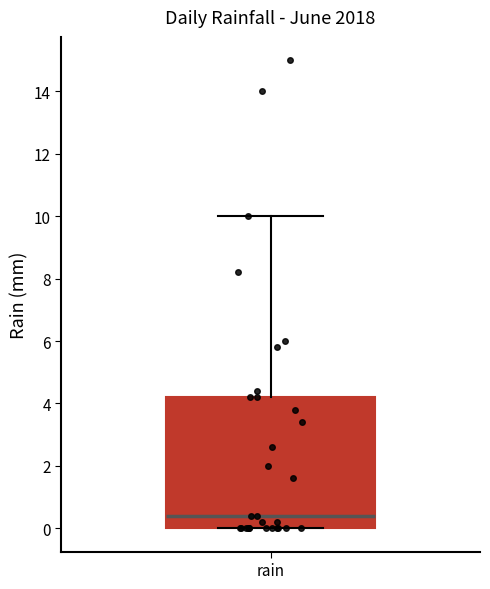

Read this box plot against the y-axis: the position of the median line, the range covered by the box, and the ends of both whiskers. The values are not printed on the chart, so give them approximately, as read against the axis.

median 0.4, box 0.0 to 4.2, whiskers 0.0 to 10.0